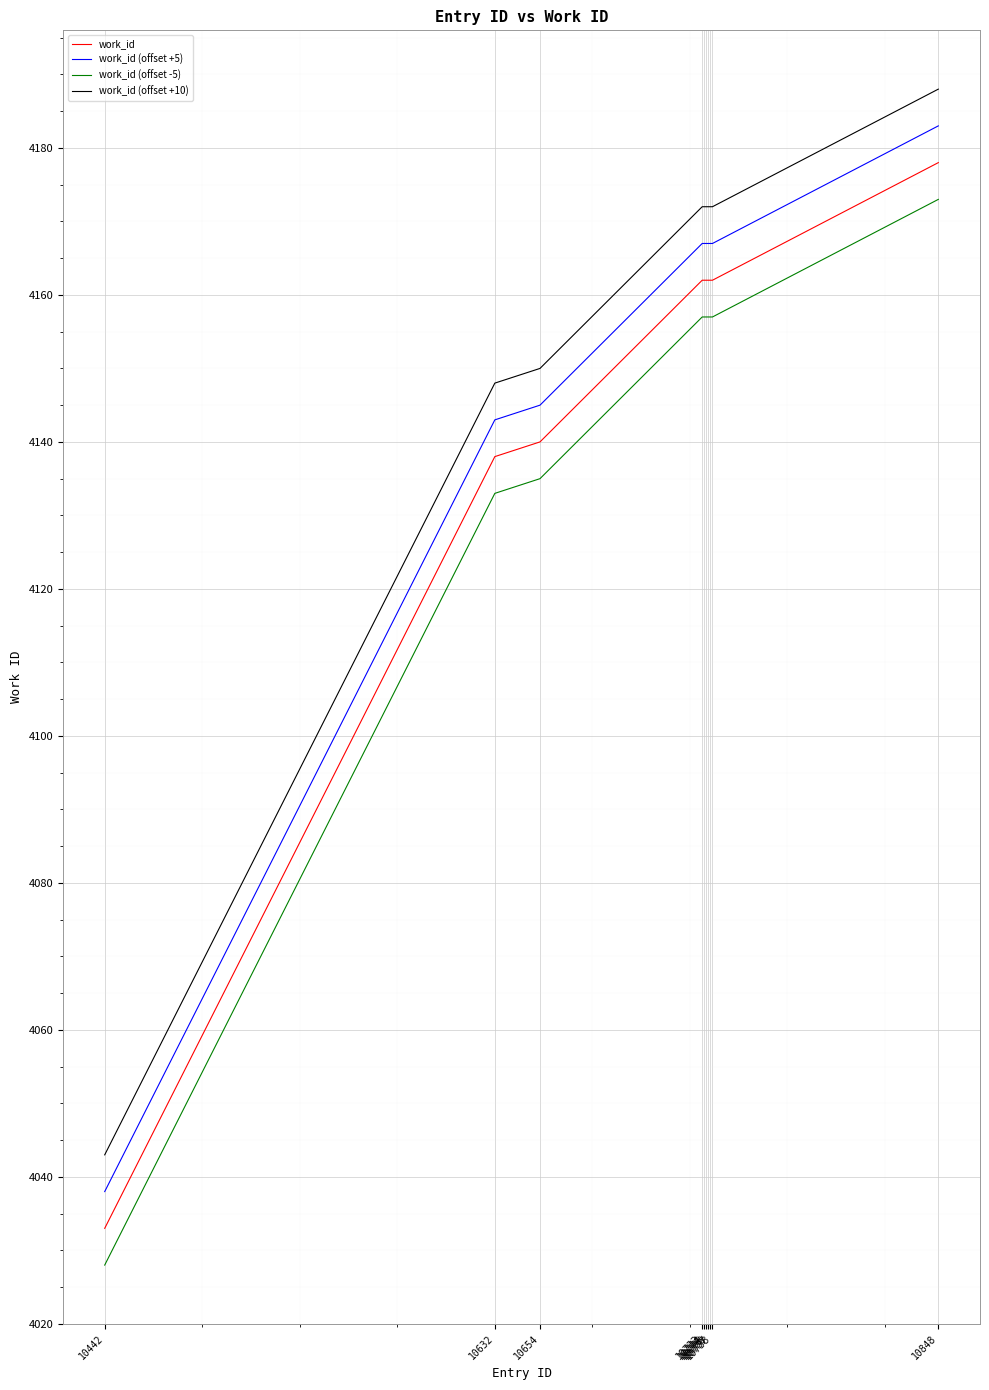

At which category is the sum across all series the highest?

10848